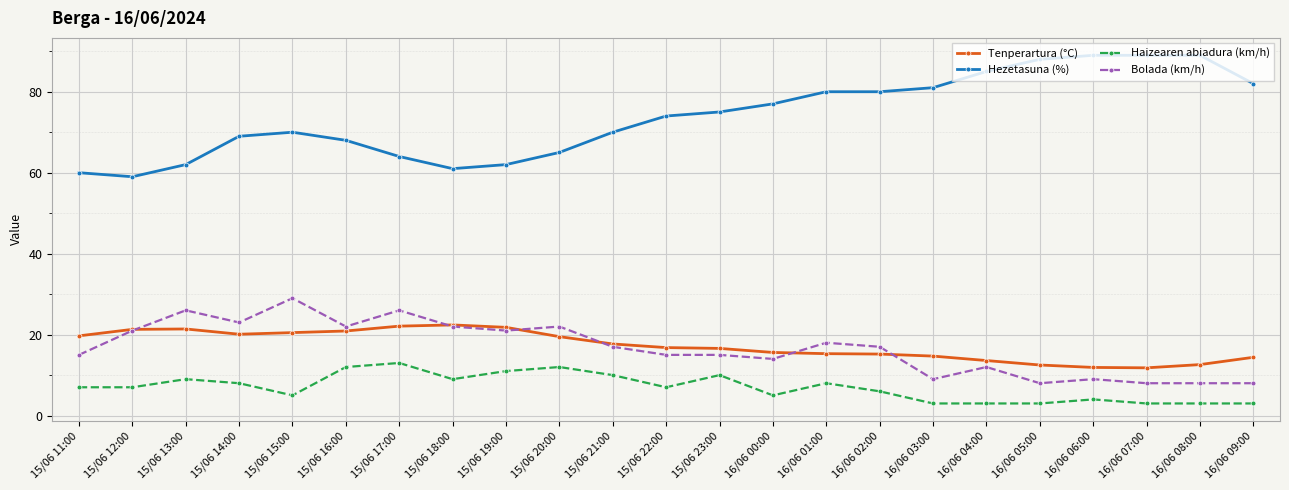

How many series are shown in this chart?

4